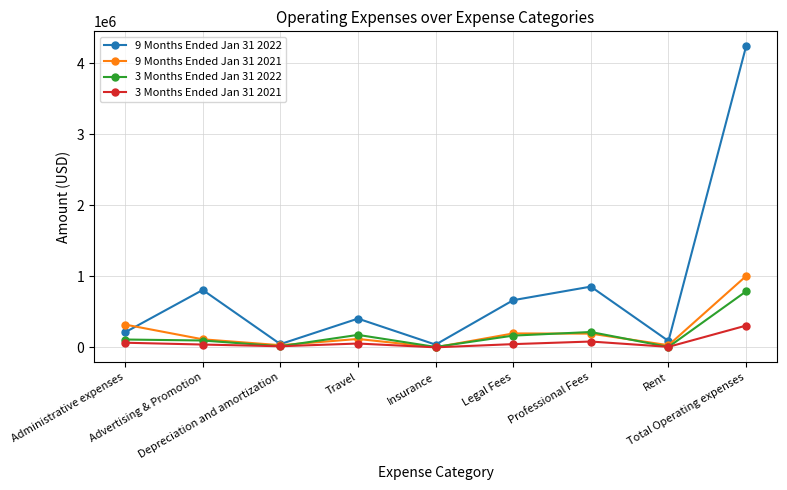

List the series in order of their peak value, highest first.

9 Months Ended Jan 31 2022, 9 Months Ended Jan 31 2021, 3 Months Ended Jan 31 2022, 3 Months Ended Jan 31 2021